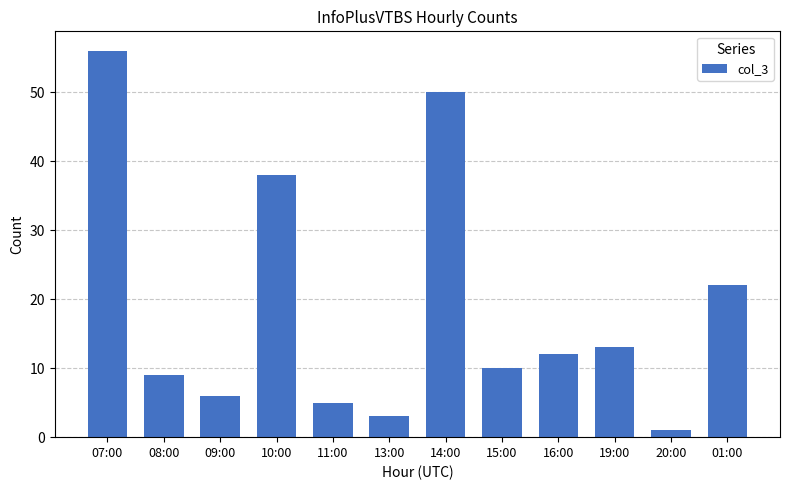

What is the ratio of the value at 11:00 to the value at 13:00?

1.7